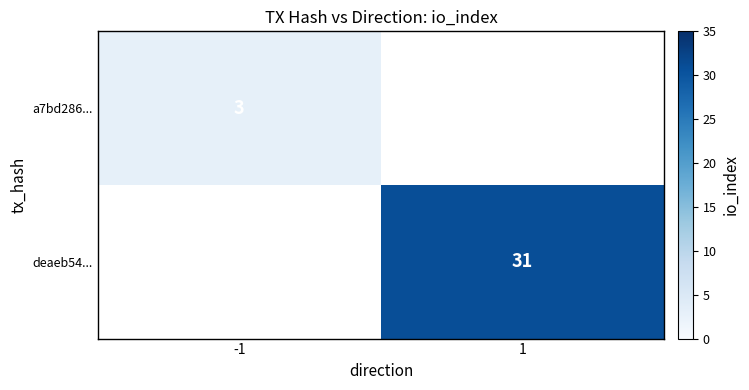

The a7bd286... series shows 1 at -1. True or false?

False